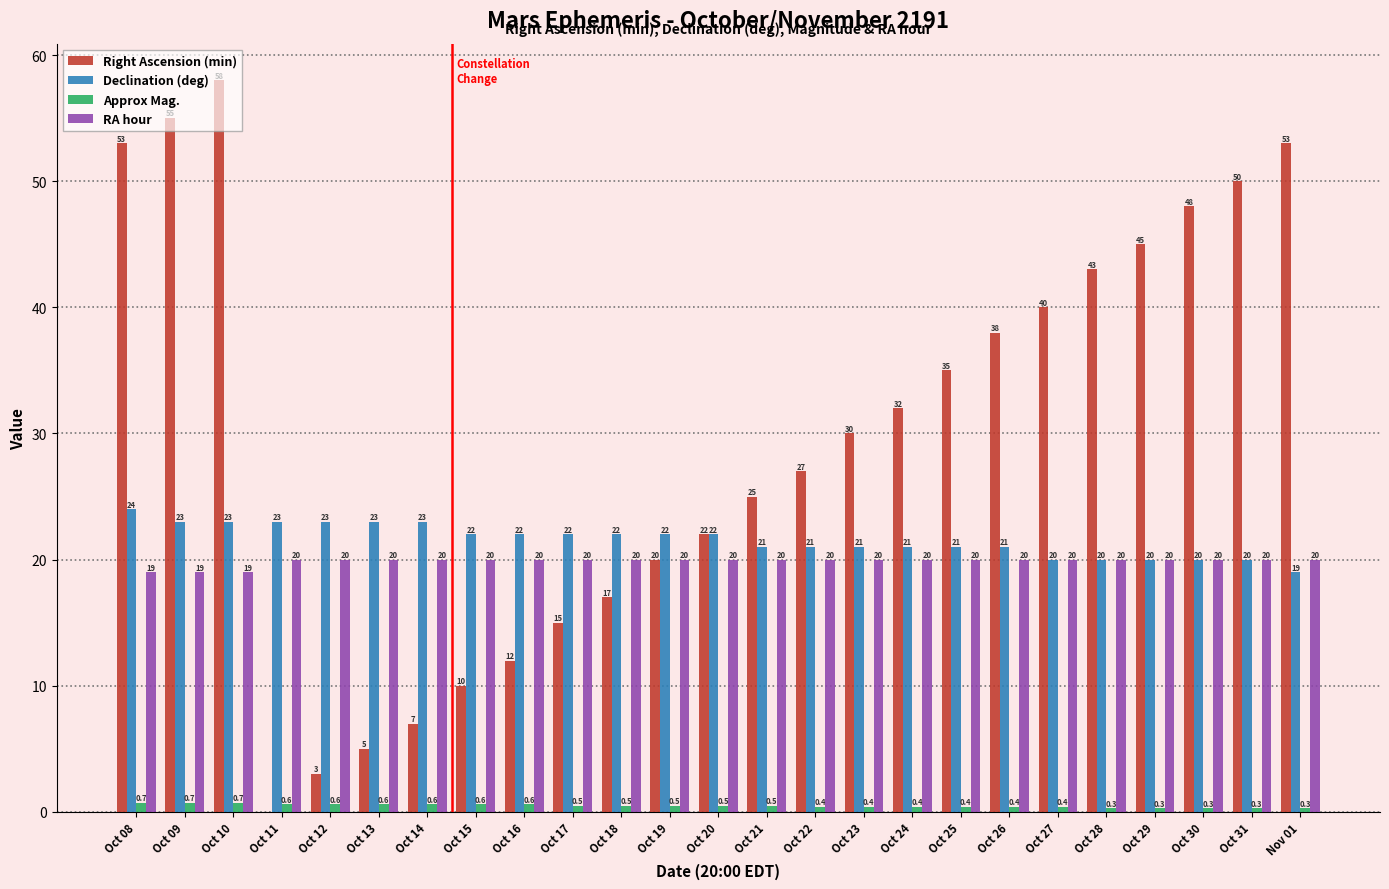

True or false: Right Ascension (min) has a value of 27.0 at Oct 22.

True